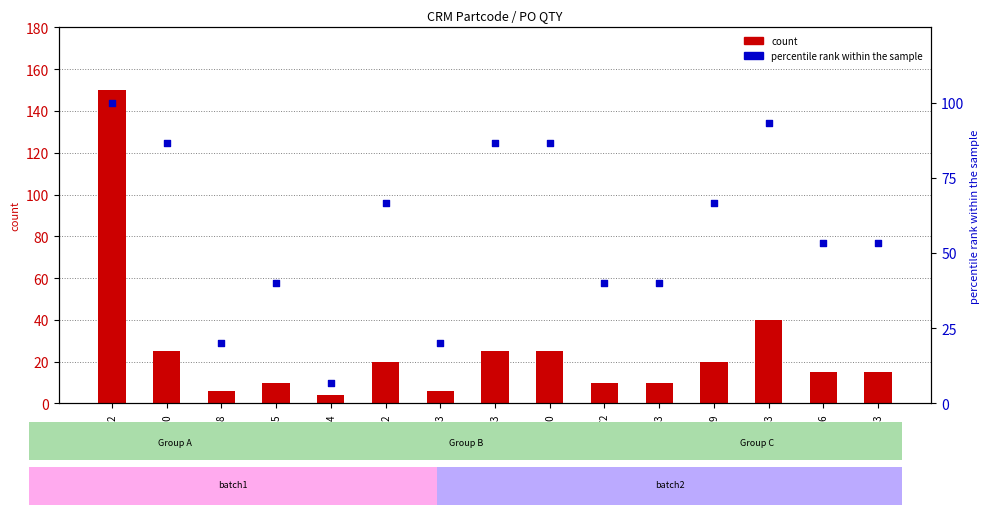

At how many categories does at least one series exceed 68?

5